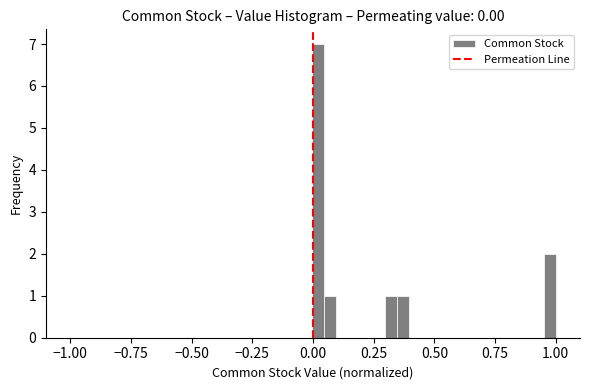

Around what value on the x-axis is the tallest bar? Give the approximate position of its centre, as read against the axis.

0.00